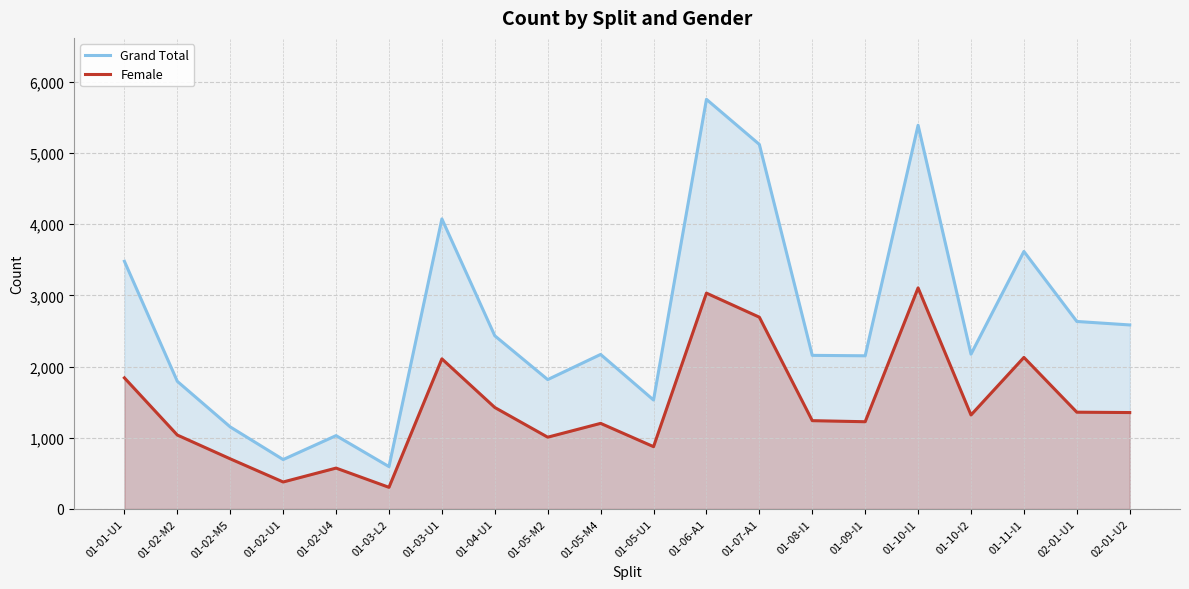

Which category has the lowest value in the Female series?

01-03-L2